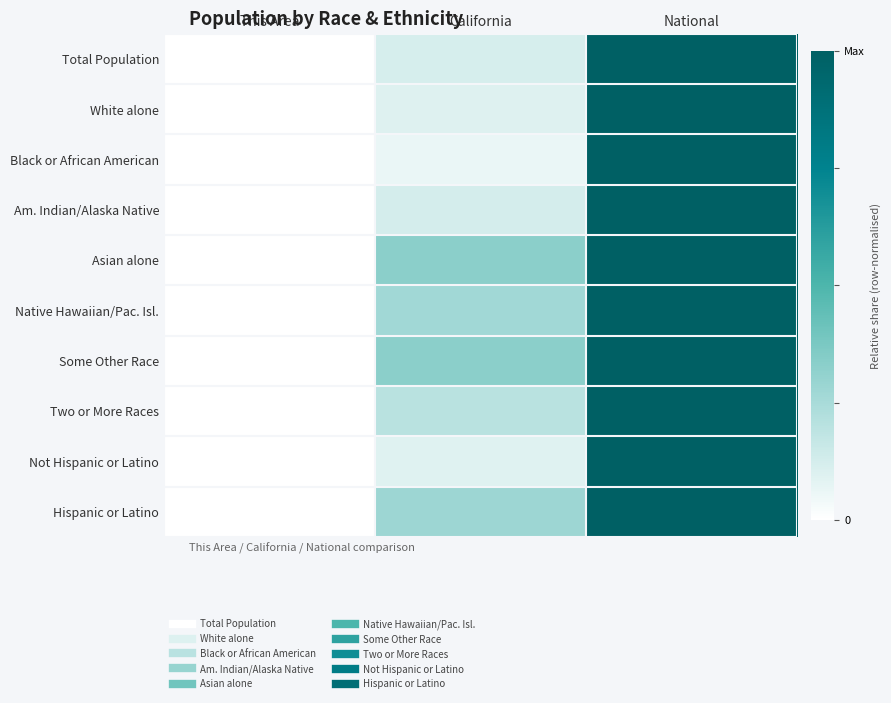

Between National and This Area, which is larger?

National